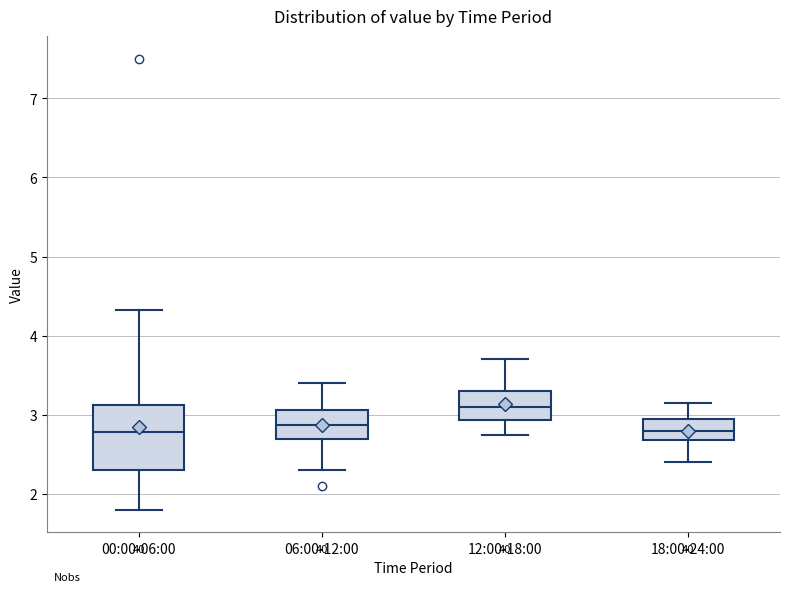

Where does the lower whisker of the box for 12:00-18:00 end on the y-axis? The values are not printed on the chart, so give them approximately, as read against the axis.

2.8